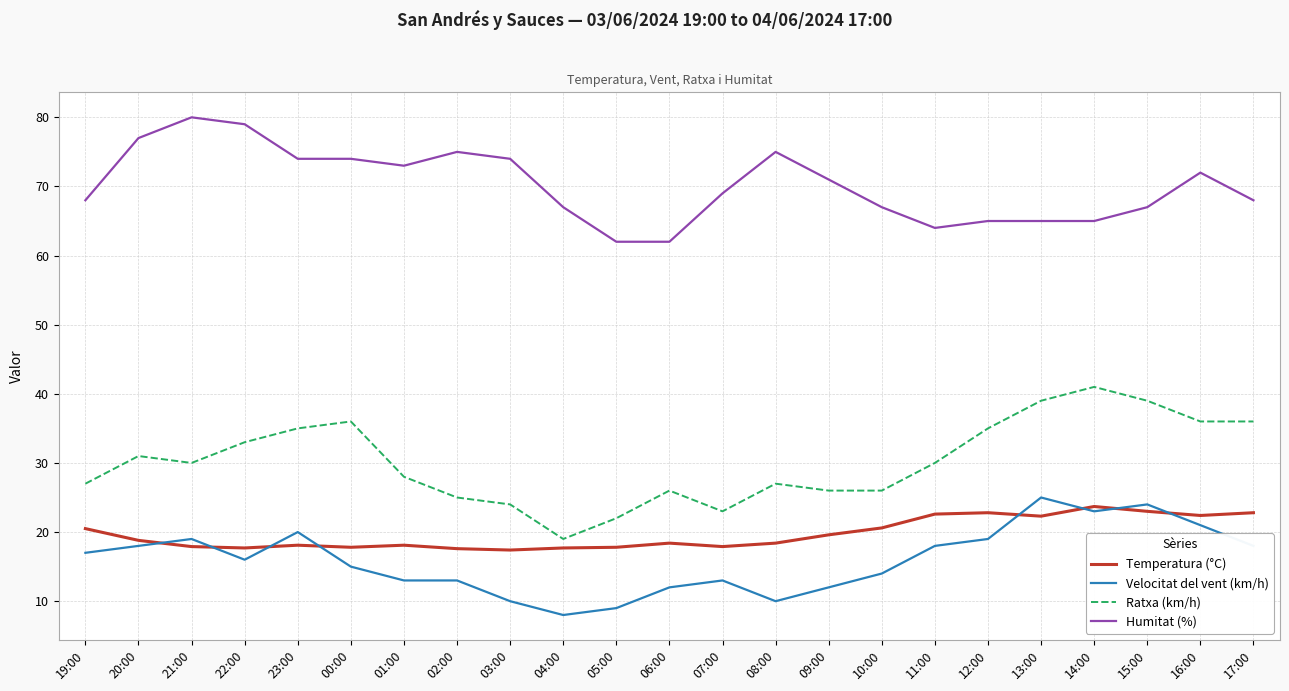

Is this an area chart (filled region under the line)?

No